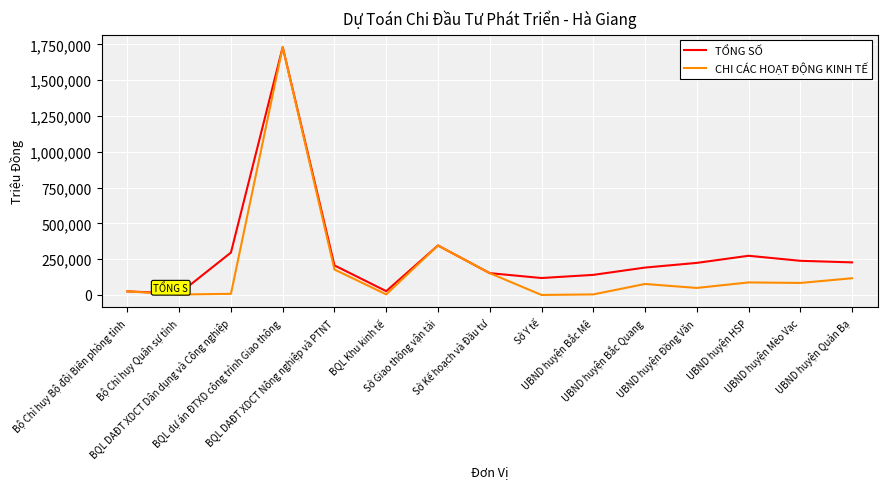

What is the maximum value for TỔNG SỐ?

1731463.0